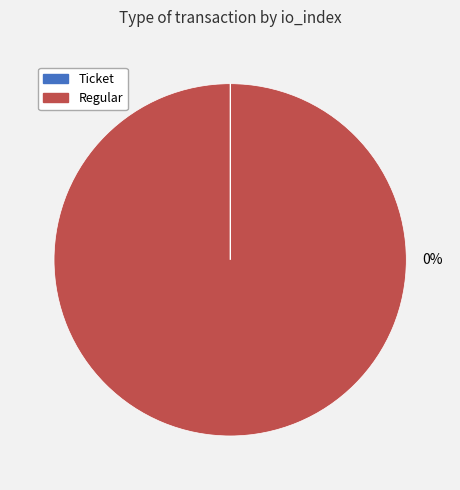

To the nearest percent, what is the difference between the largest and smallest slice percentages?

100%